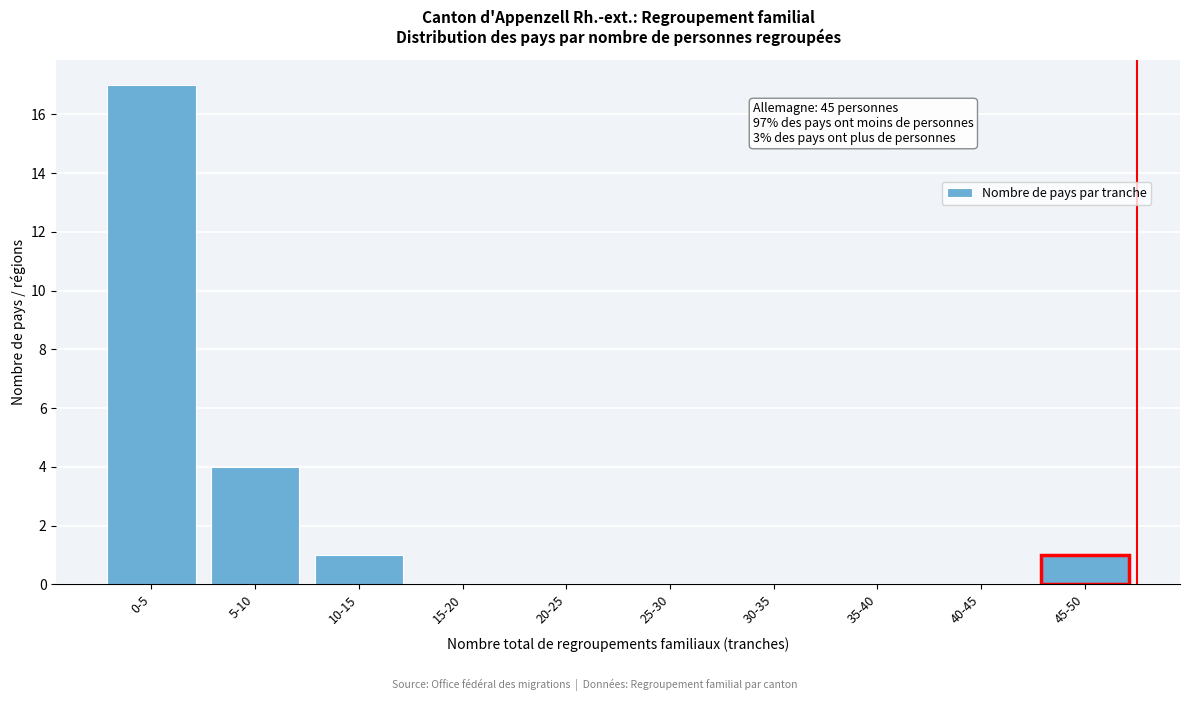

Reading right to left, transcribe all the data shown in this chart.

45-50=1	40-45=0	35-40=0	30-35=0	25-30=0	20-25=0	15-20=0	10-15=1	5-10=4	0-5=17